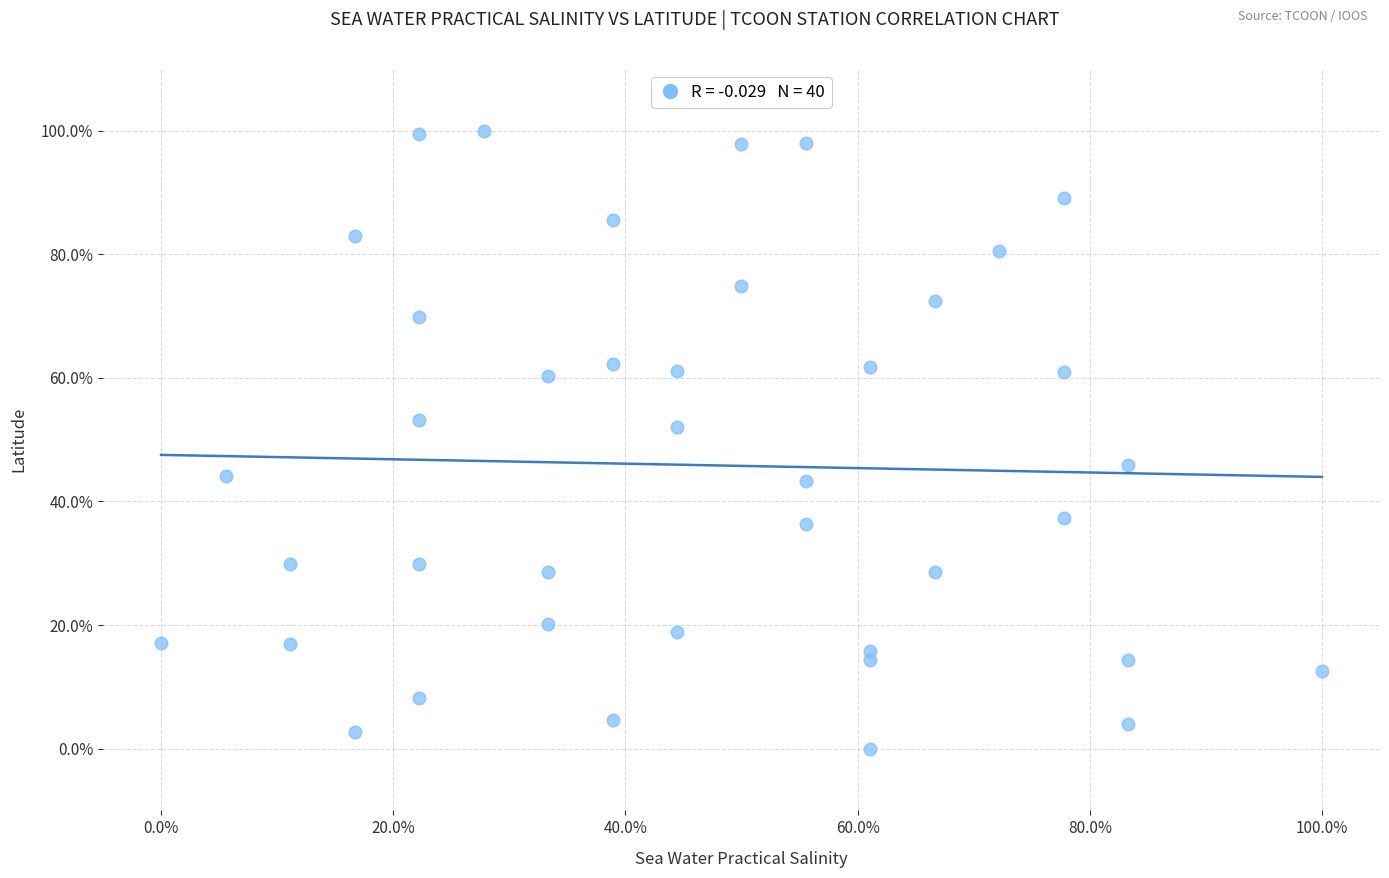

What is the range of Y values (max minus min)?

100.0